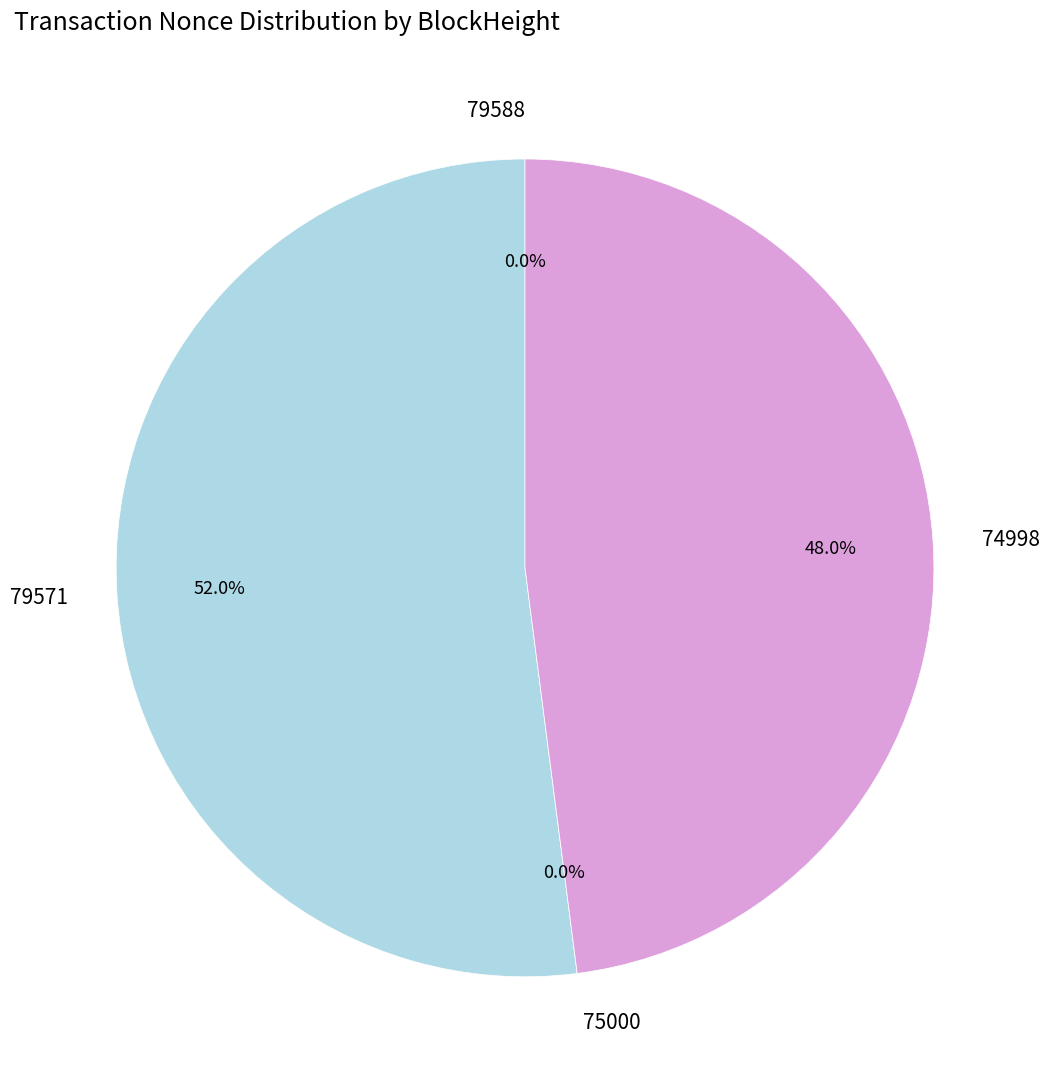

What is the total percentage of 79588 and 79571?

52.0%